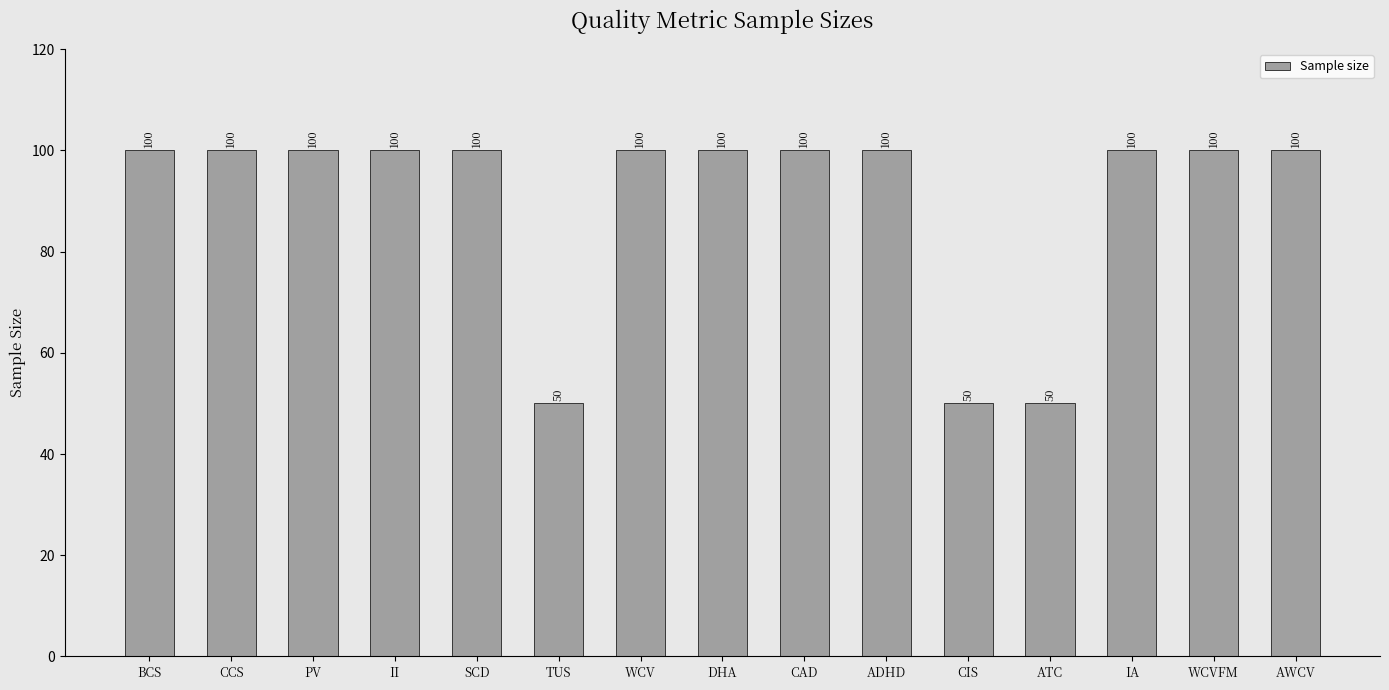

What value does the data have at WCVFM, to the nearest 5?

100